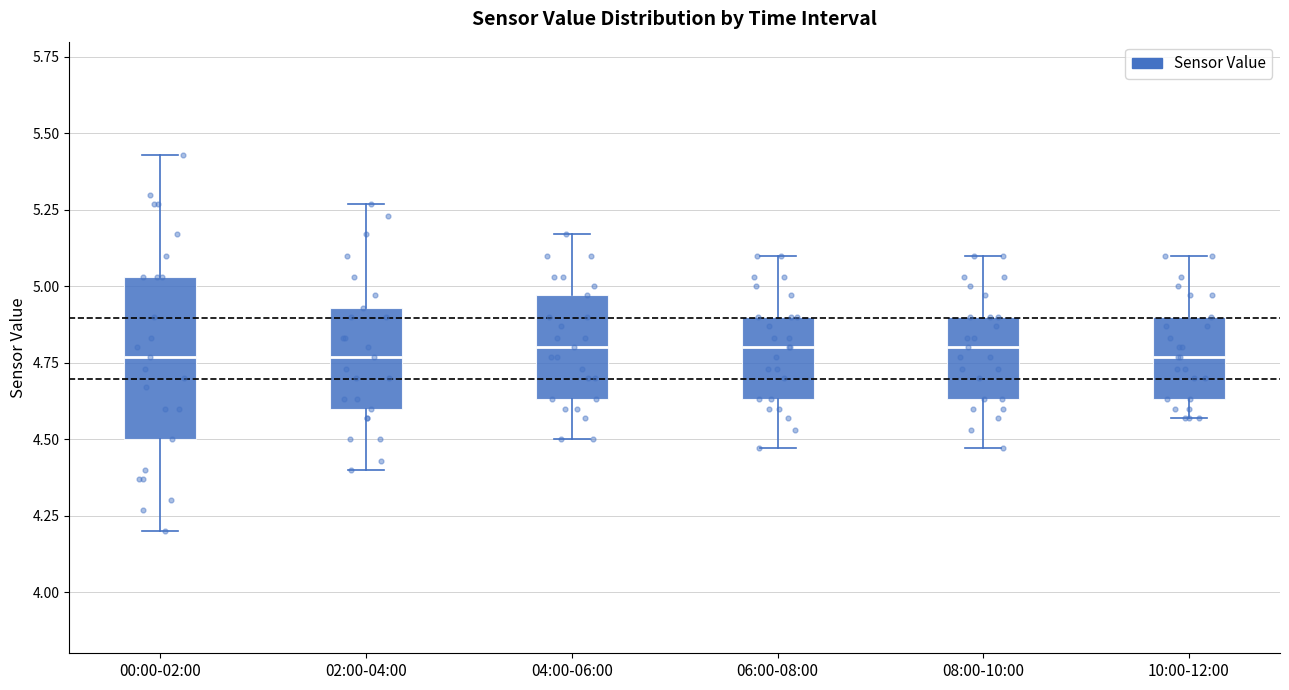

Which box is the tallest, from its lower edge to its upper edge?

00:00-02:00